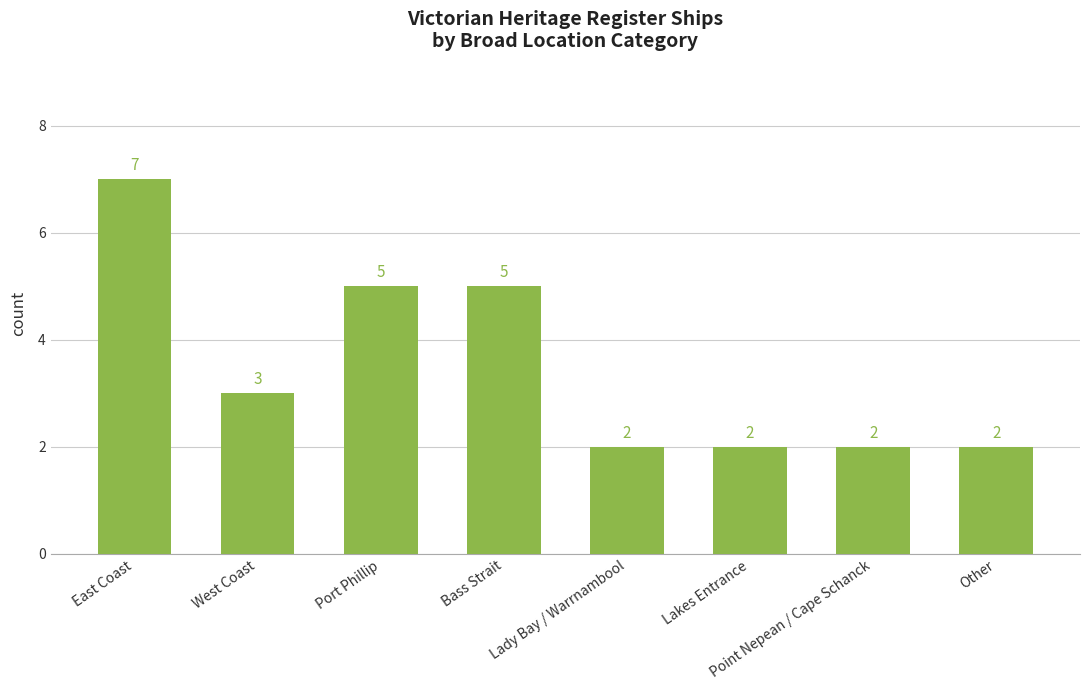

The value at Lady Bay / Warrnambool is 1. True or false?

False